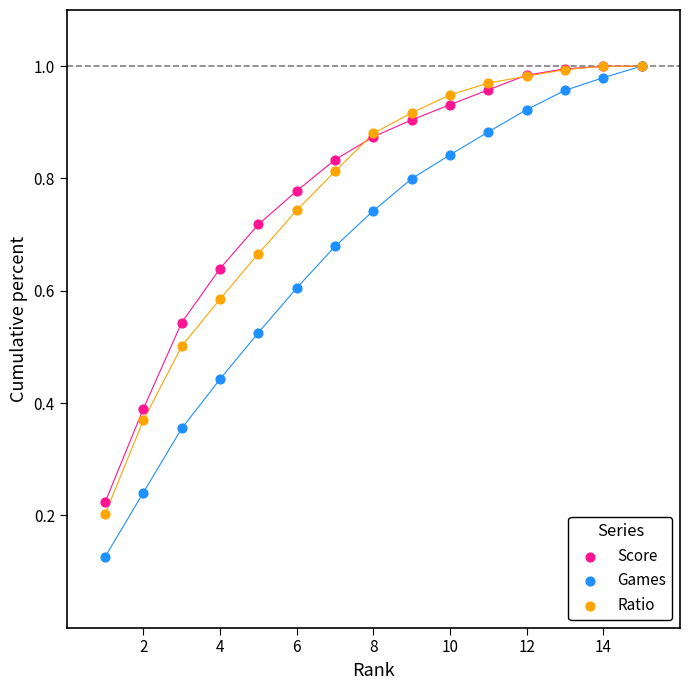

What are all the series names shown in the legend?

Score, Games, Ratio